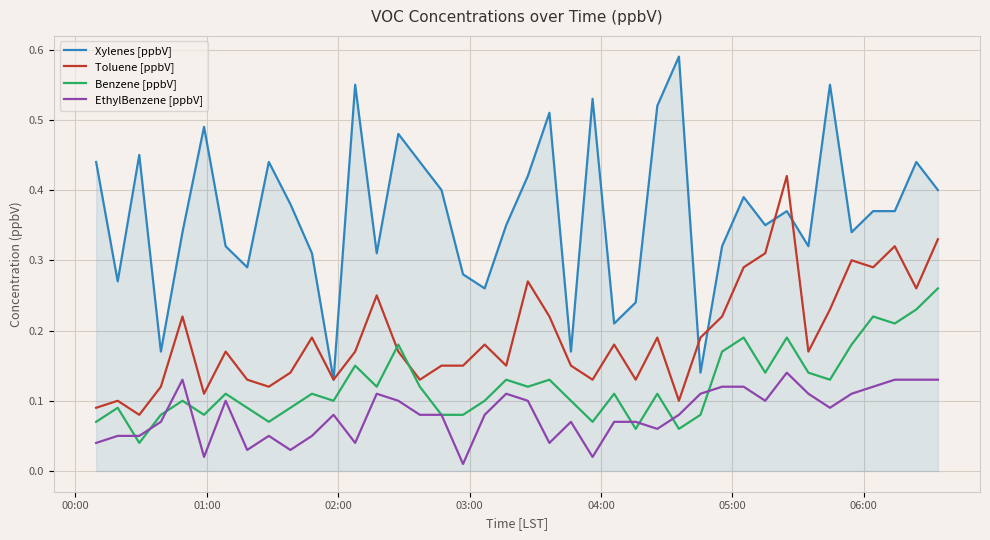

True or false: EthylBenzene [ppbV] and Toluene [ppbV] cross at least once.

False